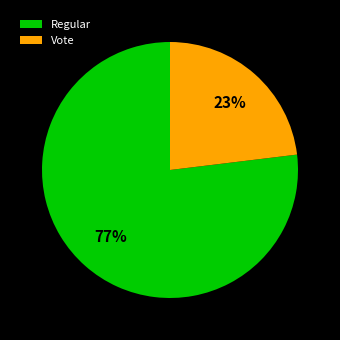

Rank the categories by value from highest to lowest.

Regular, Vote